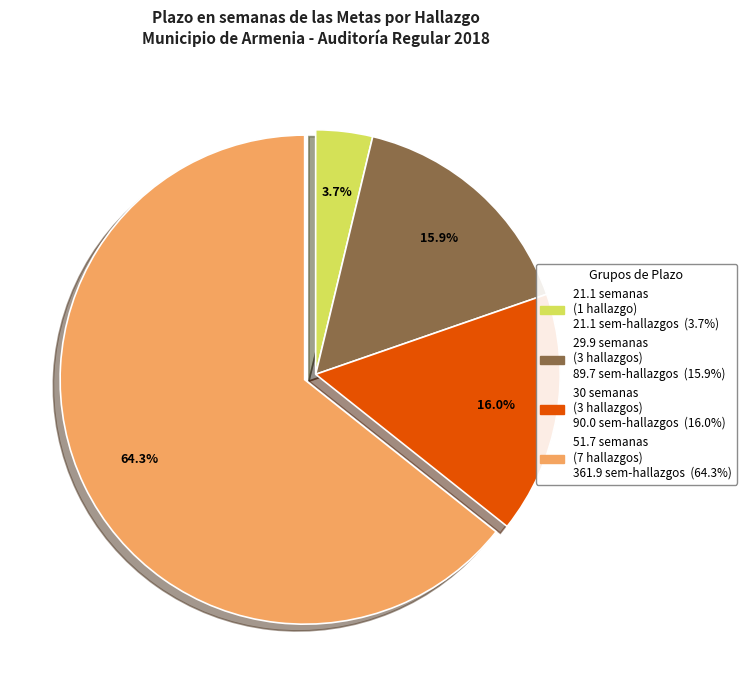

Is there a majority slice in this chart?

Yes